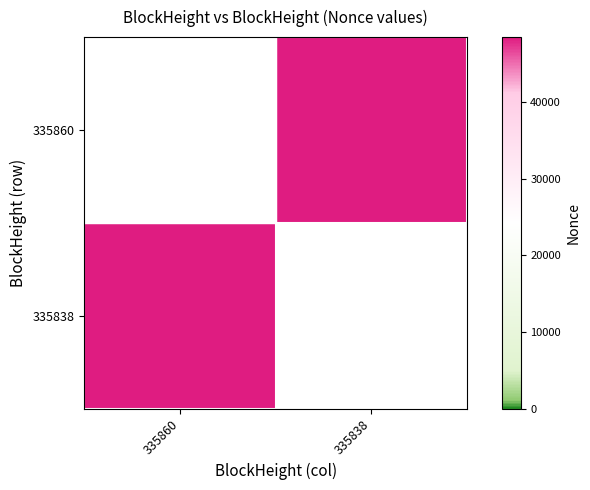

What is the difference between the highest and lowest values at 335860?

48483